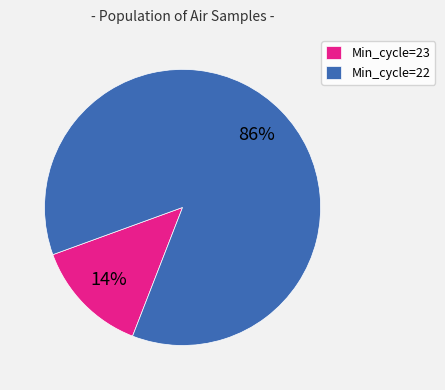

Do Min_cycle=23 and Min_cycle=22 together represent more than half of the pie?

Yes